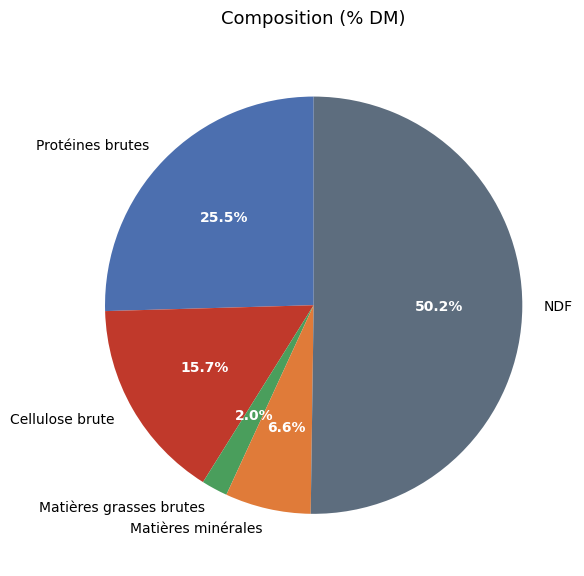

To the nearest percent, what is the difference between the largest and smallest slice percentages?

48%